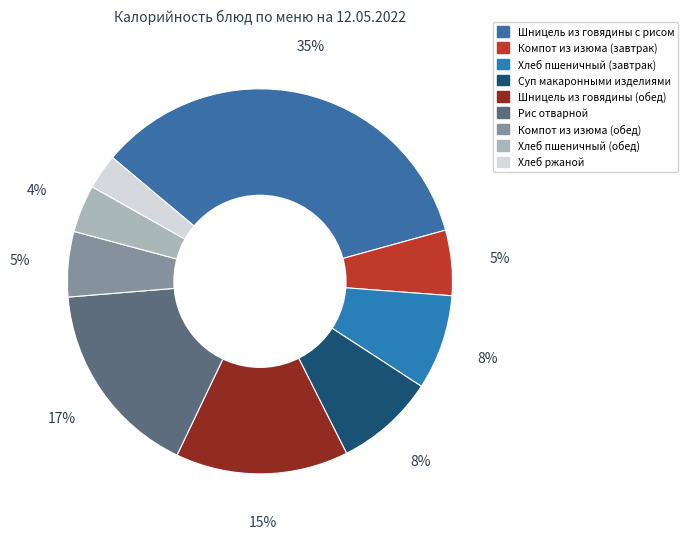

What is the ratio of the value at Рис отварной to the value at Хлеб ржаной?

5.6